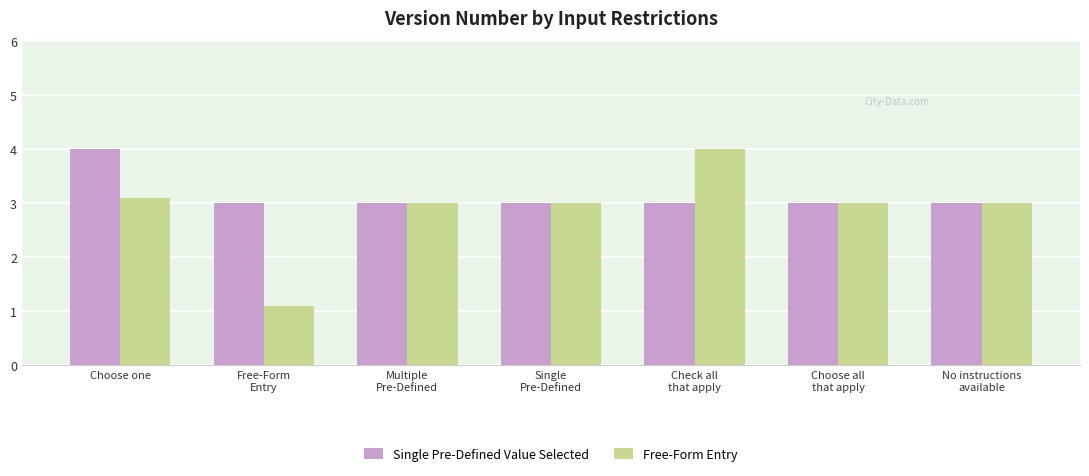

At which category does the chart reach its minimum across all series?

Free-Form
Entry